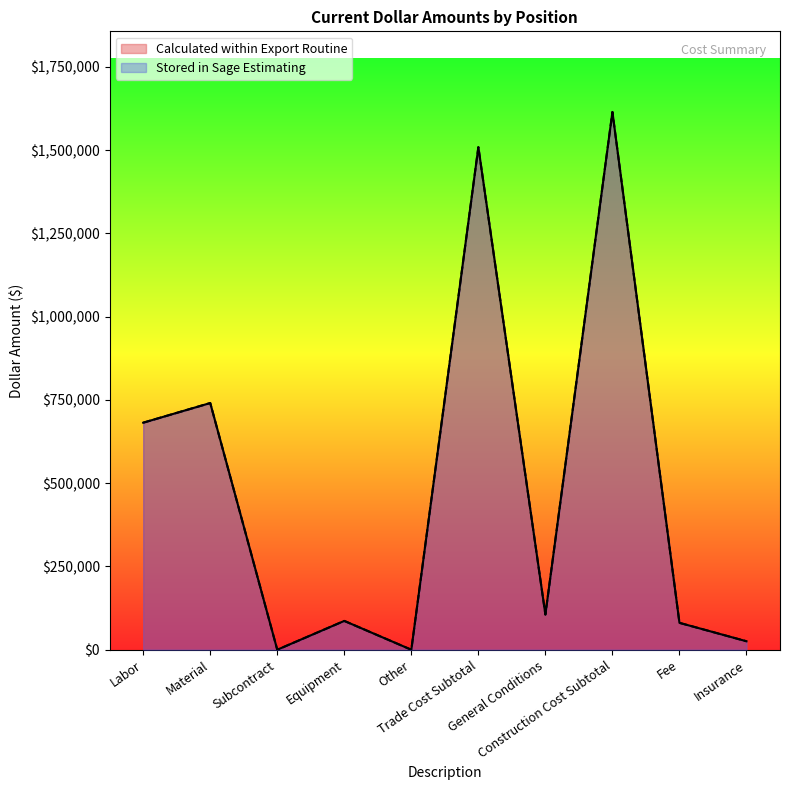

Where does the Calculated within Export Routine series first go above 105607?

Labor